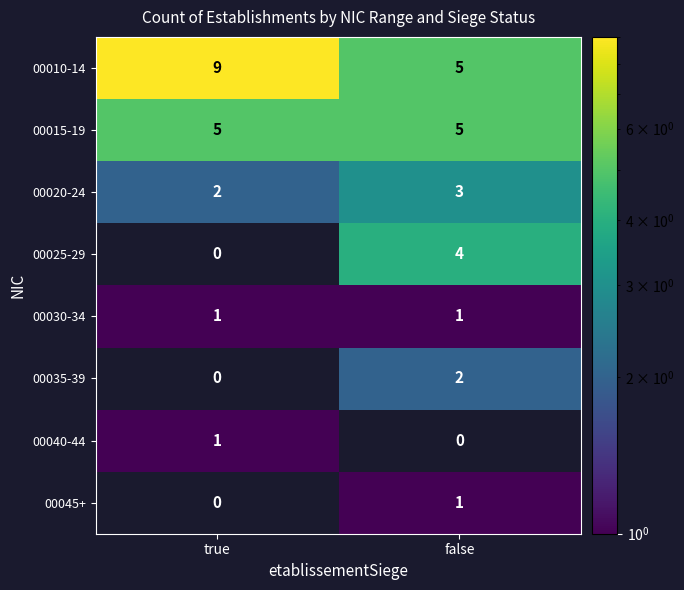

What value does the 00010-14 series have at false?

5